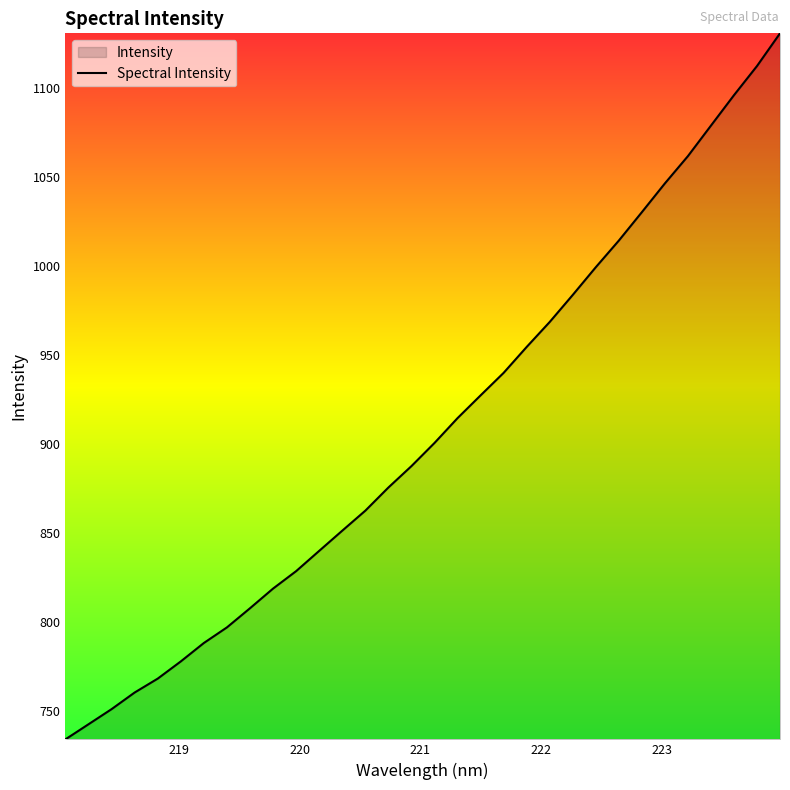

How many data points are above 900?

16